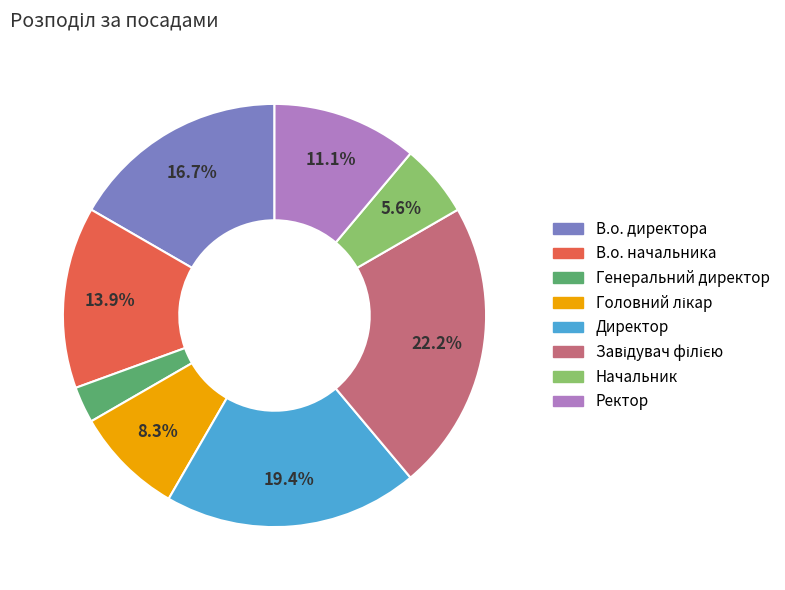

What is the ratio of the value at Начальник to the value at В.о. начальника?

0.4